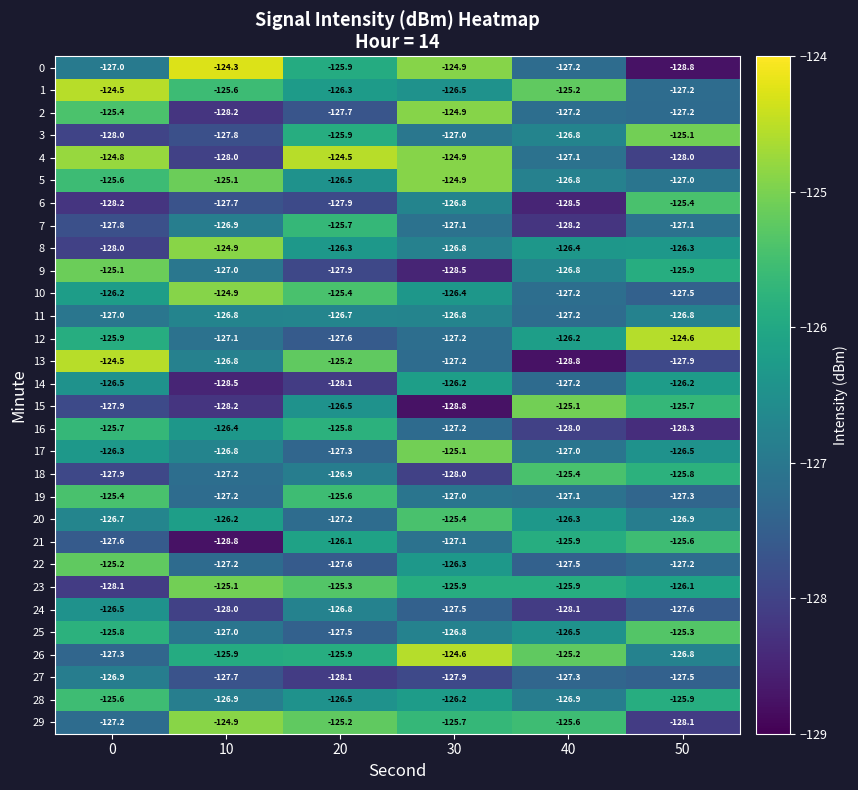

True or false: 22 has a value of -127.5 at 40.

True